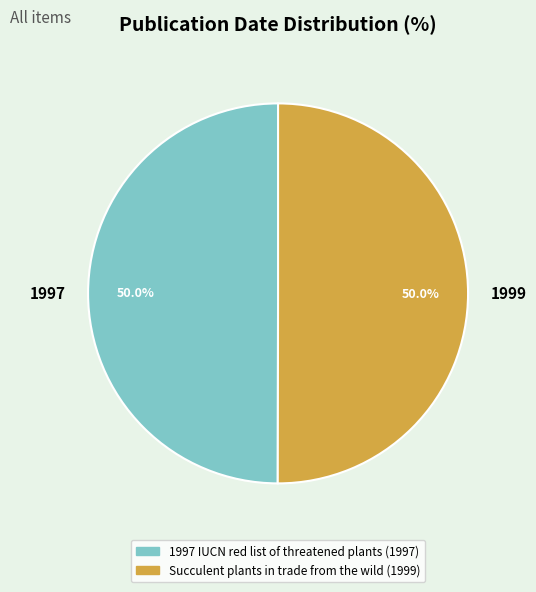

Combined, do 1997 and 1999 account for over 50%?

Yes